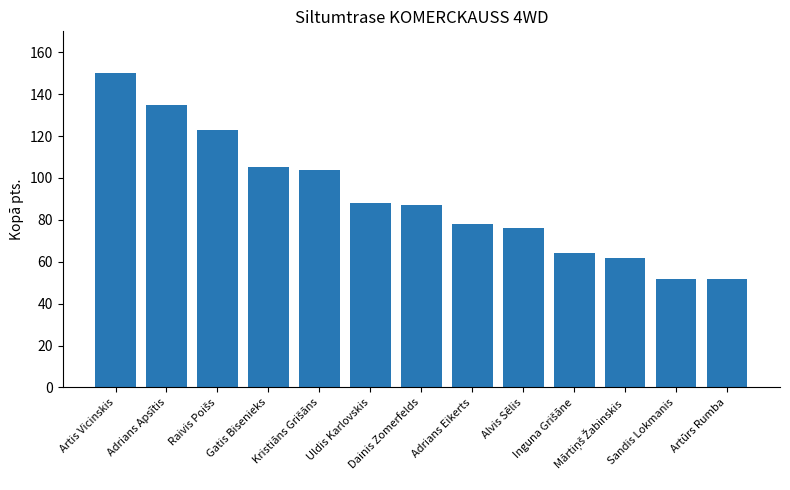

What is the difference between the maximum and minimum values?

98